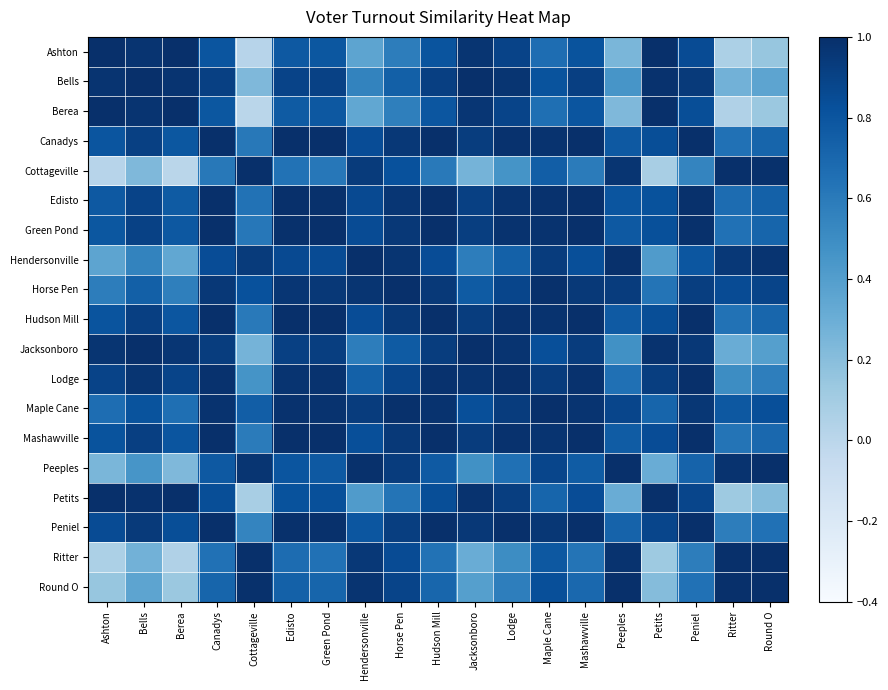

Reading left to right, list all the values displayed in this chart.

Ashton: Ashton=1.0	Bells=1.0	Berea=1.0	Canadys=0.8	Cottageville=0.0	Edisto=0.8	Green Pond=0.8	Hendersonville=0.4	Horse Pen=0.6	Hudson Mill=0.8	Jacksonboro=1.0	Lodge=0.9	Maple Cane=0.7	Mashawville=0.8	Peeples=0.2	Petits=1.0	Peniel=0.8	Ritter=0.1	Round O=0.1
Bells: Ashton=1.0	Bells=1.0	Berea=1.0	Canadys=0.9	Cottageville=0.2	Edisto=0.9	Green Pond=0.9	Hendersonville=0.5	Horse Pen=0.7	Hudson Mill=0.9	Jacksonboro=1.0	Lodge=1.0	Maple Cane=0.8	Mashawville=0.9	Peeples=0.4	Petits=1.0	Peniel=0.9	Ritter=0.3	Round O=0.4
Berea: Ashton=1.0	Bells=1.0	Berea=1.0	Canadys=0.8	Cottageville=0.0	Edisto=0.8	Green Pond=0.8	Hendersonville=0.3	Horse Pen=0.6	Hudson Mill=0.8	Jacksonboro=1.0	Lodge=0.9	Maple Cane=0.7	Mashawville=0.8	Peeples=0.2	Petits=1.0	Peniel=0.8	Ritter=0.0	Round O=0.1
Canadys: Ashton=0.8	Bells=0.9	Berea=0.8	Canadys=1.0	Cottageville=0.6	Edisto=1.0	Green Pond=1.0	Hendersonville=0.8	Horse Pen=1.0	Hudson Mill=1.0	Jacksonboro=0.9	Lodge=1.0	Maple Cane=1.0	Mashawville=1.0	Peeples=0.8	Petits=0.8	Peniel=1.0	Ritter=0.6	Round O=0.7
Cottageville: Ashton=0.0	Bells=0.2	Berea=0.0	Canadys=0.6	Cottageville=1.0	Edisto=0.6	Green Pond=0.6	Hendersonville=0.9	Horse Pen=0.8	Hudson Mill=0.6	Jacksonboro=0.3	Lodge=0.5	Maple Cane=0.8	Mashawville=0.6	Peeples=1.0	Petits=0.1	Peniel=0.5	Ritter=1.0	Round O=1.0
Edisto: Ashton=0.8	Bells=0.9	Berea=0.8	Canadys=1.0	Cottageville=0.6	Edisto=1.0	Green Pond=1.0	Hendersonville=0.9	Horse Pen=1.0	Hudson Mill=1.0	Jacksonboro=0.9	Lodge=1.0	Maple Cane=1.0	Mashawville=1.0	Peeples=0.8	Petits=0.8	Peniel=1.0	Ritter=0.7	Round O=0.7
Green Pond: Ashton=0.8	Bells=0.9	Berea=0.8	Canadys=1.0	Cottageville=0.6	Edisto=1.0	Green Pond=1.0	Hendersonville=0.8	Horse Pen=1.0	Hudson Mill=1.0	Jacksonboro=0.9	Lodge=1.0	Maple Cane=1.0	Mashawville=1.0	Peeples=0.8	Petits=0.8	Peniel=1.0	Ritter=0.6	Round O=0.7
Hendersonville: Ashton=0.4	Bells=0.5	Berea=0.3	Canadys=0.8	Cottageville=0.9	Edisto=0.9	Green Pond=0.8	Hendersonville=1.0	Horse Pen=1.0	Hudson Mill=0.8	Jacksonboro=0.6	Lodge=0.7	Maple Cane=0.9	Mashawville=0.8	Peeples=1.0	Petits=0.4	Peniel=0.8	Ritter=1.0	Round O=1.0
Horse Pen: Ashton=0.6	Bells=0.7	Berea=0.6	Canadys=1.0	Cottageville=0.8	Edisto=1.0	Green Pond=1.0	Hendersonville=1.0	Horse Pen=1.0	Hudson Mill=1.0	Jacksonboro=0.8	Lodge=0.9	Maple Cane=1.0	Mashawville=0.9	Peeples=0.9	Petits=0.6	Peniel=0.9	Ritter=0.8	Round O=0.9
Hudson Mill: Ashton=0.8	Bells=0.9	Berea=0.8	Canadys=1.0	Cottageville=0.6	Edisto=1.0	Green Pond=1.0	Hendersonville=0.8	Horse Pen=1.0	Hudson Mill=1.0	Jacksonboro=0.9	Lodge=1.0	Maple Cane=1.0	Mashawville=1.0	Peeples=0.8	Petits=0.8	Peniel=1.0	Ritter=0.6	Round O=0.7
Jacksonboro: Ashton=1.0	Bells=1.0	Berea=1.0	Canadys=0.9	Cottageville=0.3	Edisto=0.9	Green Pond=0.9	Hendersonville=0.6	Horse Pen=0.8	Hudson Mill=0.9	Jacksonboro=1.0	Lodge=1.0	Maple Cane=0.8	Mashawville=0.9	Peeples=0.5	Petits=1.0	Peniel=1.0	Ritter=0.3	Round O=0.4
Lodge: Ashton=0.9	Bells=1.0	Berea=0.9	Canadys=1.0	Cottageville=0.5	Edisto=1.0	Green Pond=1.0	Hendersonville=0.7	Horse Pen=0.9	Hudson Mill=1.0	Jacksonboro=1.0	Lodge=1.0	Maple Cane=0.9	Mashawville=1.0	Peeples=0.7	Petits=0.9	Peniel=1.0	Ritter=0.5	Round O=0.6
Maple Cane: Ashton=0.7	Bells=0.8	Berea=0.7	Canadys=1.0	Cottageville=0.8	Edisto=1.0	Green Pond=1.0	Hendersonville=0.9	Horse Pen=1.0	Hudson Mill=1.0	Jacksonboro=0.8	Lodge=0.9	Maple Cane=1.0	Mashawville=1.0	Peeples=0.9	Petits=0.7	Peniel=1.0	Ritter=0.8	Round O=0.8
Mashawville: Ashton=0.8	Bells=0.9	Berea=0.8	Canadys=1.0	Cottageville=0.6	Edisto=1.0	Green Pond=1.0	Hendersonville=0.8	Horse Pen=0.9	Hudson Mill=1.0	Jacksonboro=0.9	Lodge=1.0	Maple Cane=1.0	Mashawville=1.0	Peeples=0.8	Petits=0.8	Peniel=1.0	Ritter=0.6	Round O=0.7
Peeples: Ashton=0.2	Bells=0.4	Berea=0.2	Canadys=0.8	Cottageville=1.0	Edisto=0.8	Green Pond=0.8	Hendersonville=1.0	Horse Pen=0.9	Hudson Mill=0.8	Jacksonboro=0.5	Lodge=0.7	Maple Cane=0.9	Mashawville=0.8	Peeples=1.0	Petits=0.3	Peniel=0.7	Ritter=1.0	Round O=1.0
Petits: Ashton=1.0	Bells=1.0	Berea=1.0	Canadys=0.8	Cottageville=0.1	Edisto=0.8	Green Pond=0.8	Hendersonville=0.4	Horse Pen=0.6	Hudson Mill=0.8	Jacksonboro=1.0	Lodge=0.9	Maple Cane=0.7	Mashawville=0.8	Peeples=0.3	Petits=1.0	Peniel=0.9	Ritter=0.1	Round O=0.2
Peniel: Ashton=0.8	Bells=0.9	Berea=0.8	Canadys=1.0	Cottageville=0.5	Edisto=1.0	Green Pond=1.0	Hendersonville=0.8	Horse Pen=0.9	Hudson Mill=1.0	Jacksonboro=1.0	Lodge=1.0	Maple Cane=1.0	Mashawville=1.0	Peeples=0.7	Petits=0.9	Peniel=1.0	Ritter=0.6	Round O=0.6
Ritter: Ashton=0.1	Bells=0.3	Berea=0.0	Canadys=0.6	Cottageville=1.0	Edisto=0.7	Green Pond=0.6	Hendersonville=1.0	Horse Pen=0.8	Hudson Mill=0.6	Jacksonboro=0.3	Lodge=0.5	Maple Cane=0.8	Mashawville=0.6	Peeples=1.0	Petits=0.1	Peniel=0.6	Ritter=1.0	Round O=1.0
Round O: Ashton=0.1	Bells=0.4	Berea=0.1	Canadys=0.7	Cottageville=1.0	Edisto=0.7	Green Pond=0.7	Hendersonville=1.0	Horse Pen=0.9	Hudson Mill=0.7	Jacksonboro=0.4	Lodge=0.6	Maple Cane=0.8	Mashawville=0.7	Peeples=1.0	Petits=0.2	Peniel=0.6	Ritter=1.0	Round O=1.0